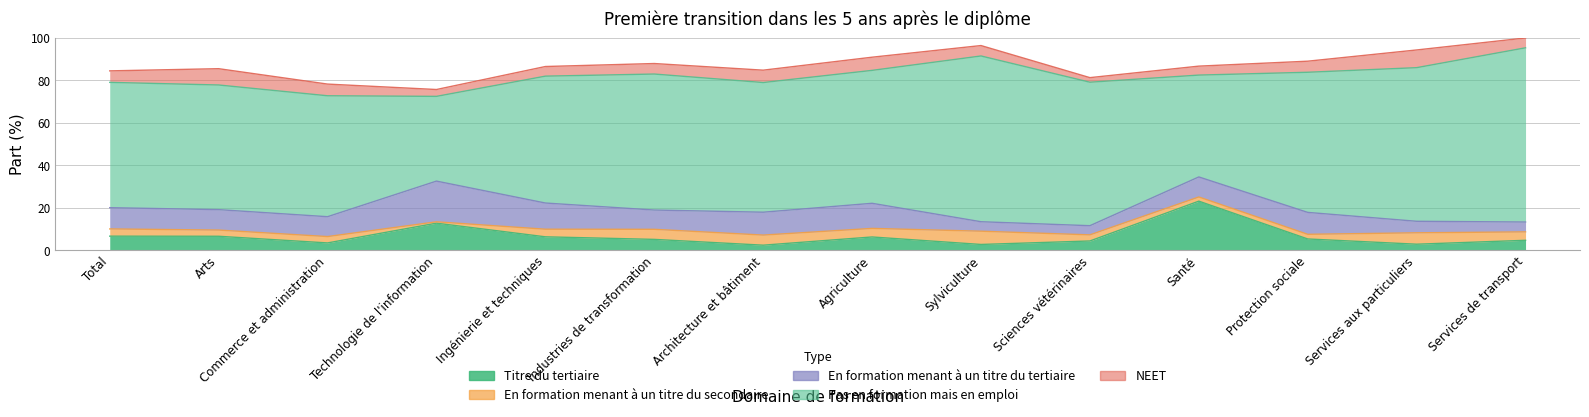

What is the value of the Pas en formation mais en emploi point at the 5th from the left?

59.8